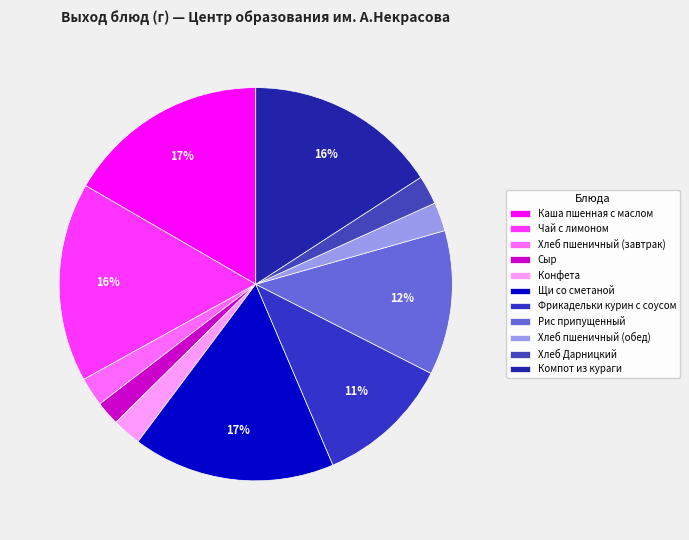

Rank the categories by value from lowest to highest.

Сыр, Хлеб пшеничный (завтрак), Конфета, Хлеб пшеничный (обед), Хлеб Дарницкий, Фрикадельки курин с соусом, Рис припущенный, Компот из кураги, Чай с лимоном, Каша пшенная с маслом, Щи со сметаной